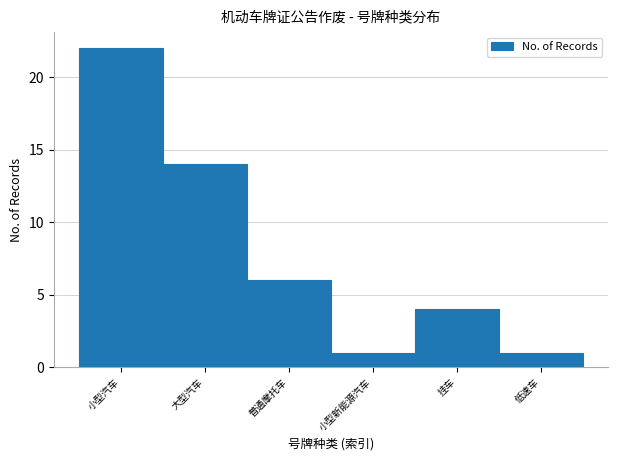

Reading left to right, what are all the values shown in this chart?

22	14	6	1	4	1